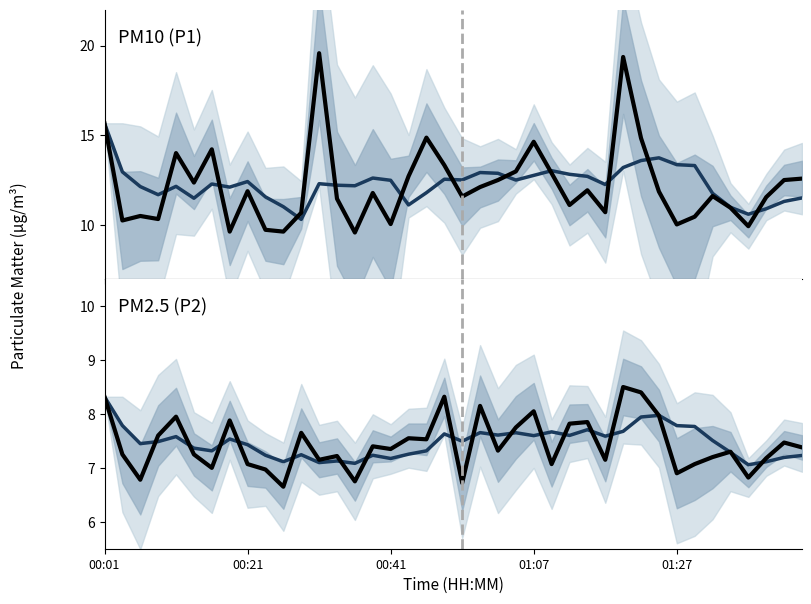

How many lines are shown in the chart?

4